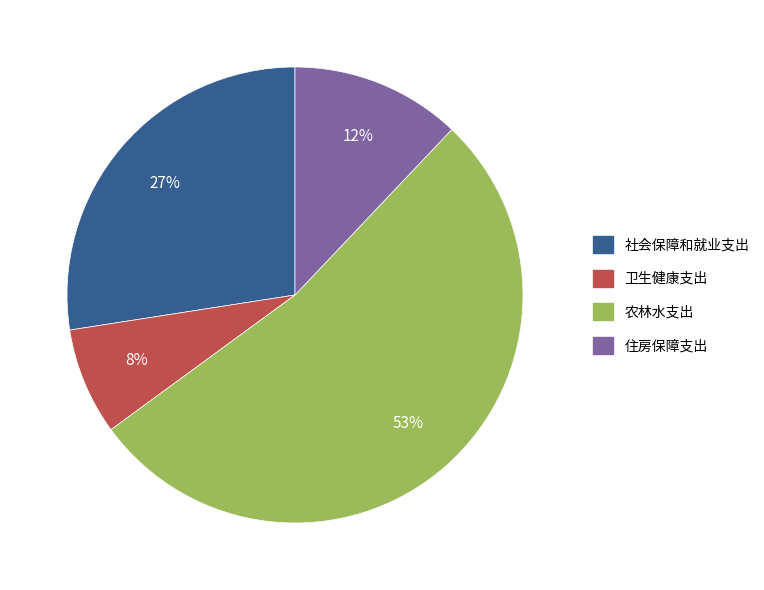

To the nearest percent, what is the difference between the largest and smallest slice percentages?

45%